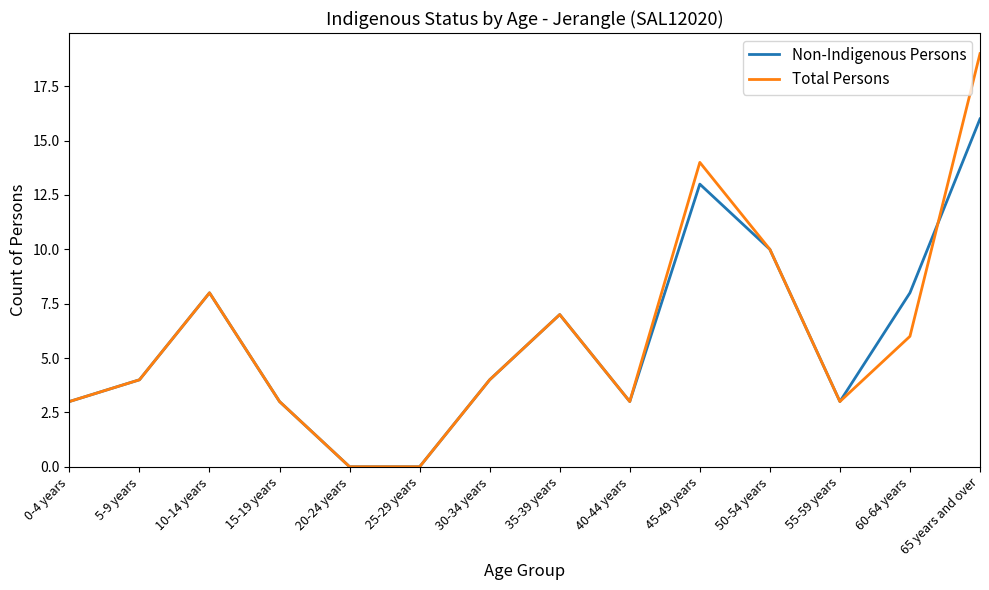

Is the value of Non-Indigenous Persons at 60-64 years greater than the value of Total Persons at 35-39 years?

Yes